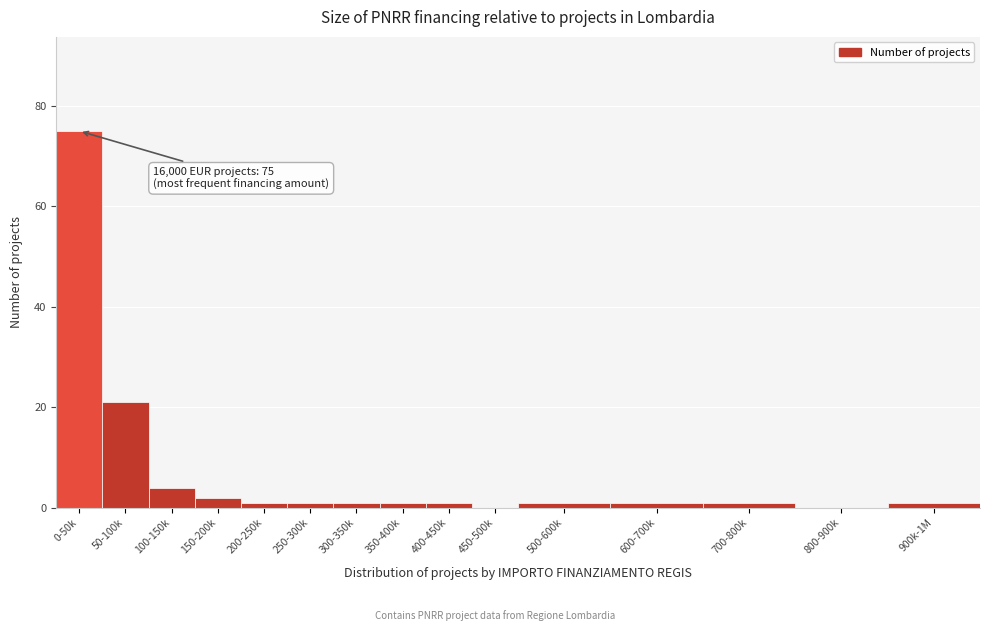

Reading left to right, transcribe all the data shown in this chart.

0-50k=75	50-100k=21	100-150k=4	150-200k=2	200-250k=1	250-300k=1	300-350k=1	350-400k=1	400-450k=1	450-500k=0	500-600k=1	600-700k=1	700-800k=1	800-900k=0	900k-1M=1